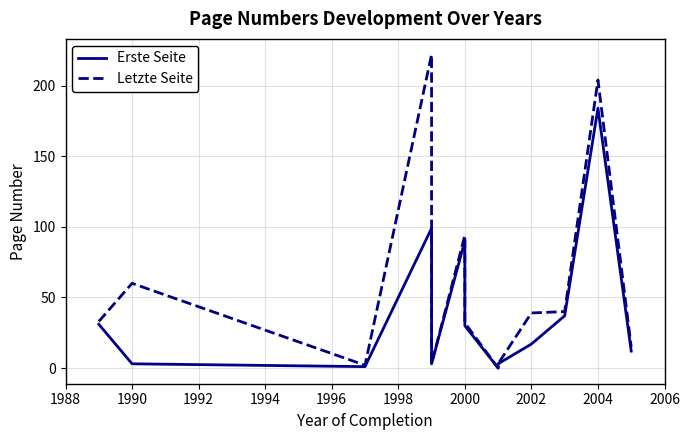

Rank the series by their maximum value, from highest to lowest.

Letzte Seite, Erste Seite